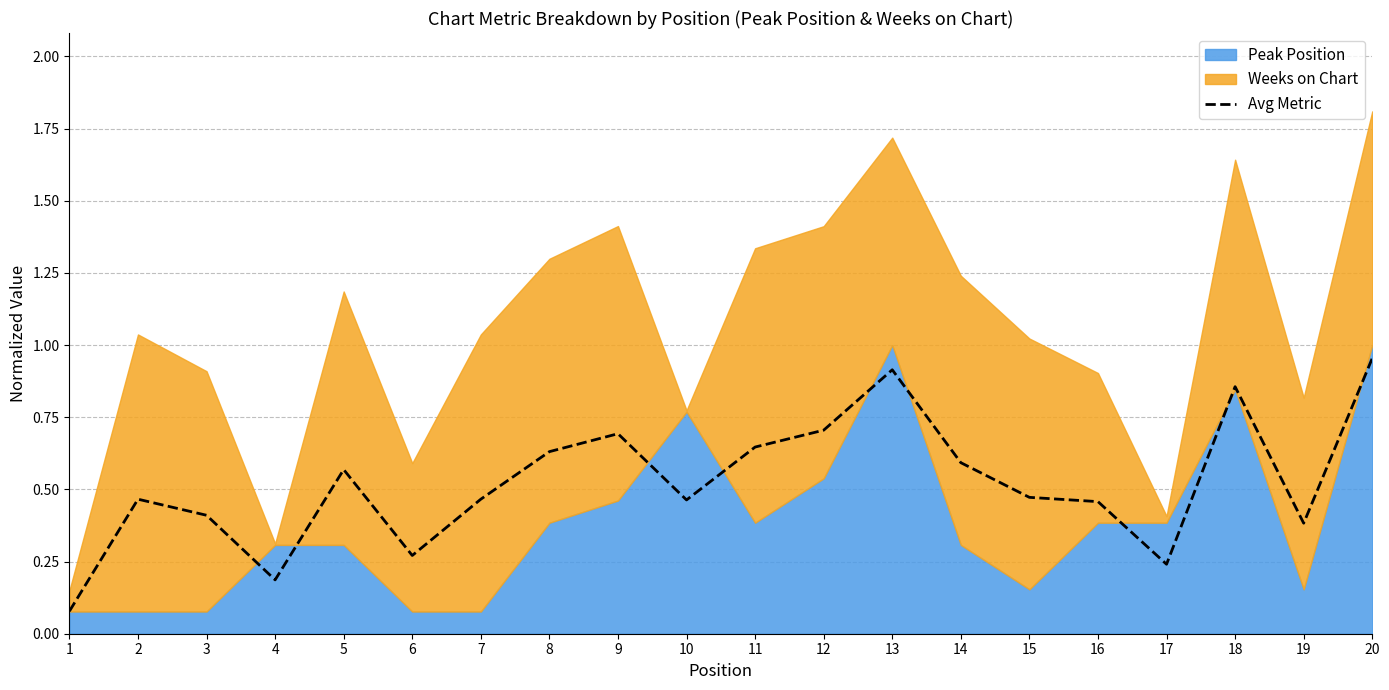

Is it true that the value at 12 is 1.0?

False